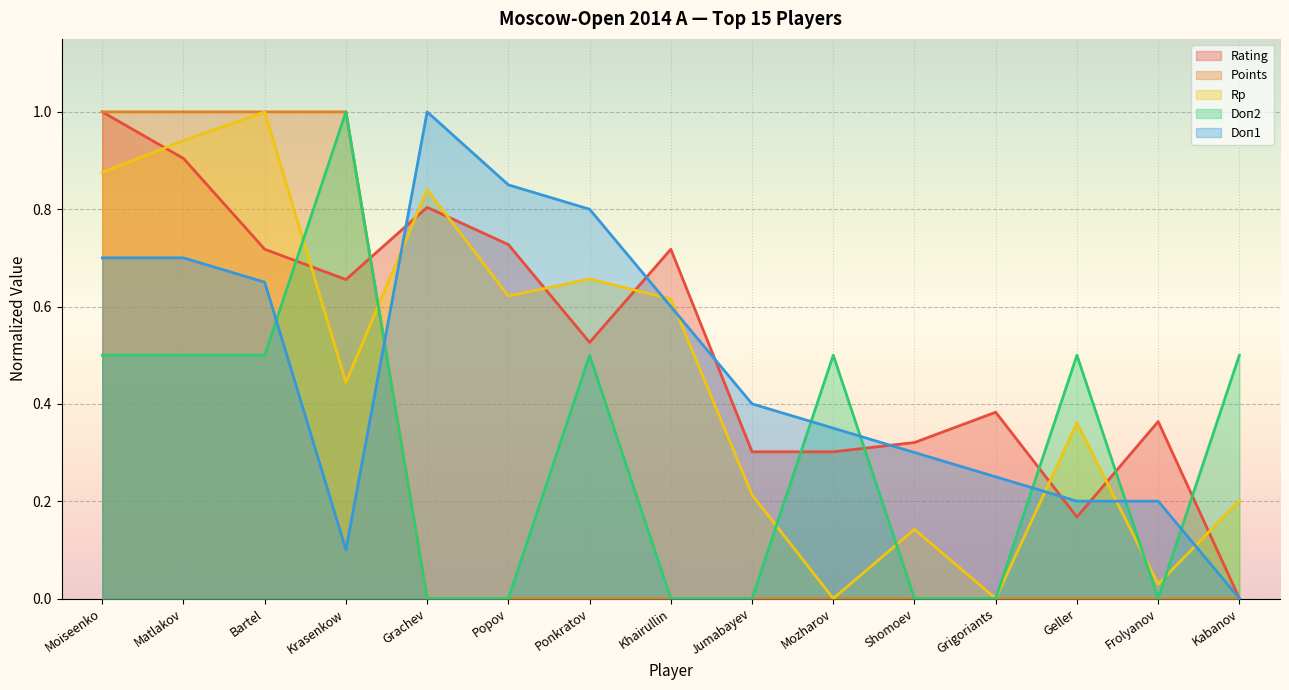

Between Jumabayev and Shomoev, which series saw the biggest shift?

Doп1